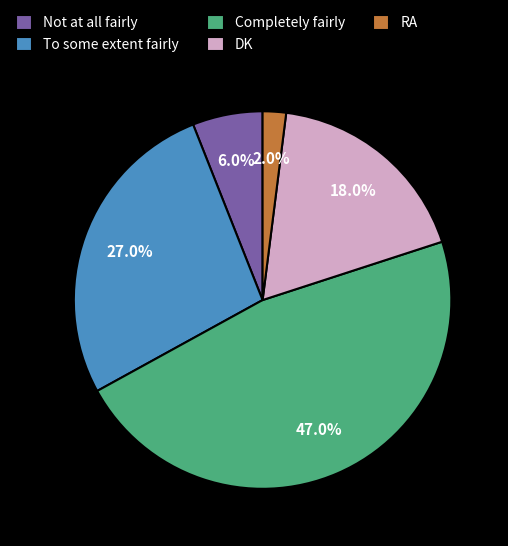

How many segments does this pie chart have?

5